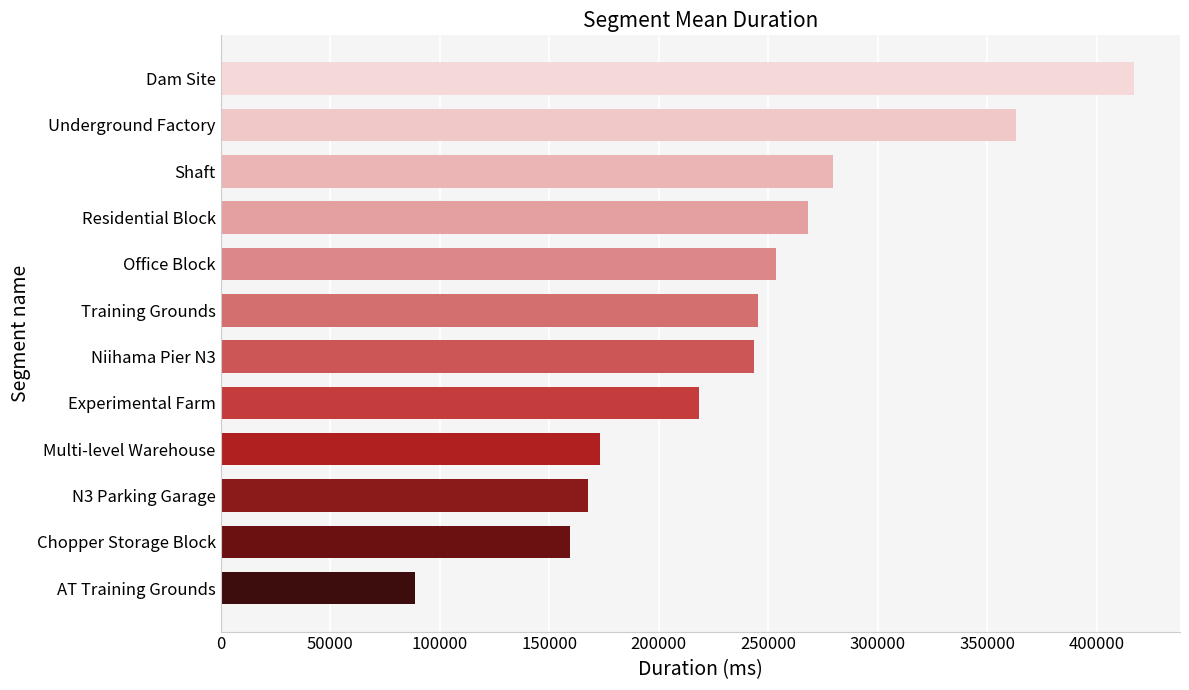

What value does the data have at Experimental Farm?

218220